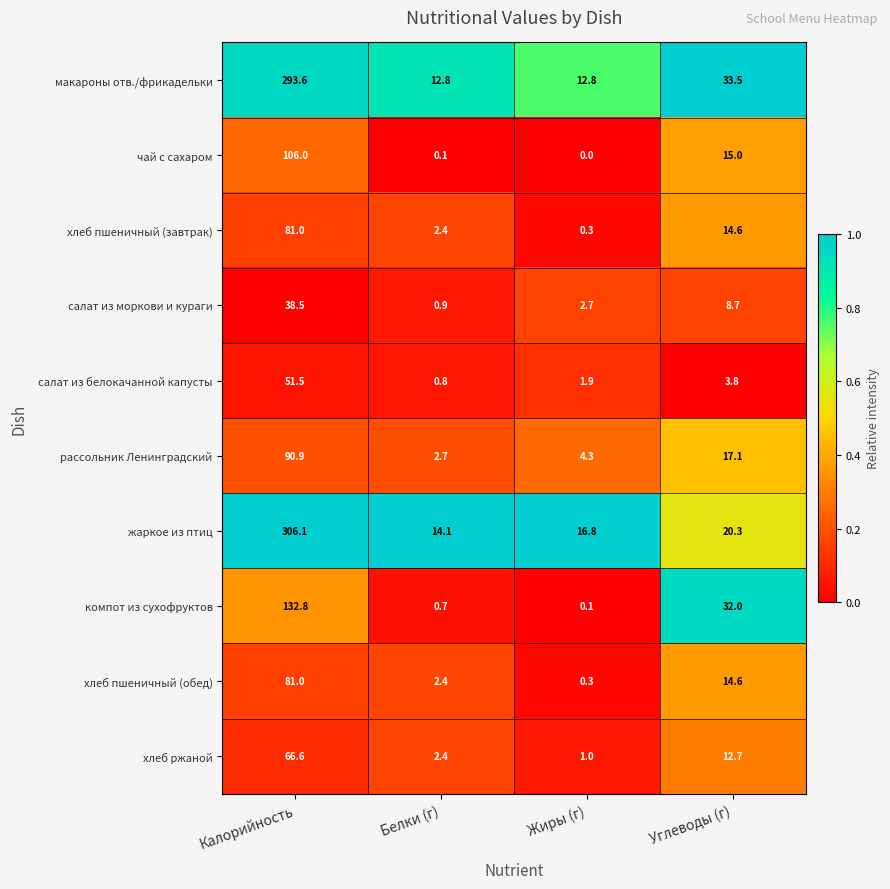

Which category has the highest value across all series?

Калорийность